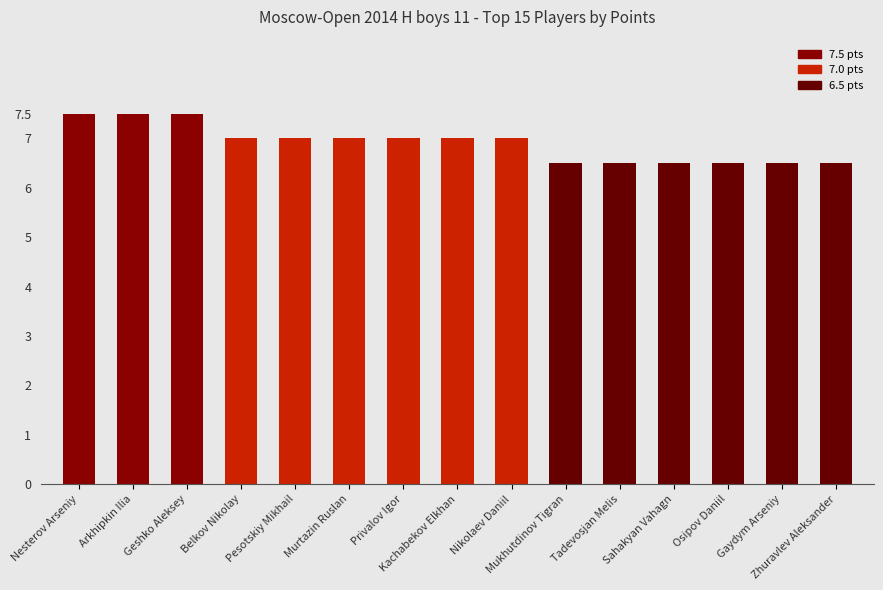

What is the greatest value displayed?

7.5